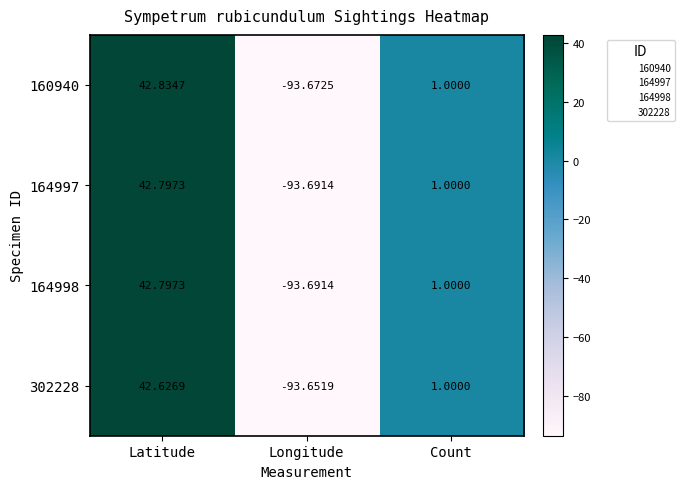

Is the value of 302228 at Count greater than the value of 164998 at Latitude?

No